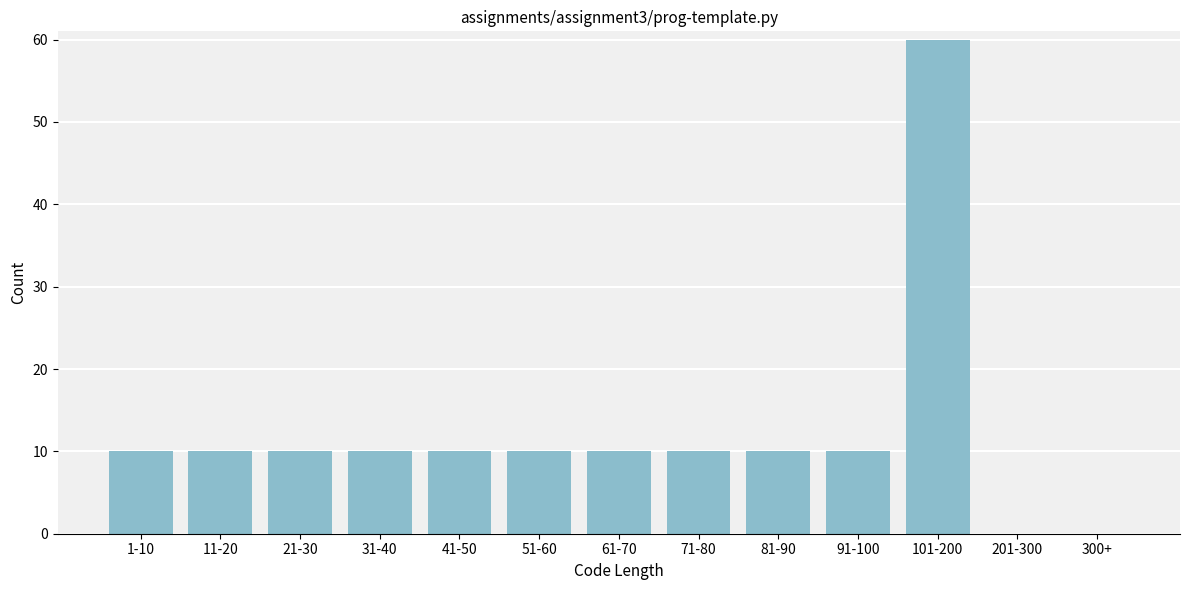

Reading left to right, transcribe all the data shown in this chart.

1-10=10	11-20=10	21-30=10	31-40=10	41-50=10	51-60=10	61-70=10	71-80=10	81-90=10	91-100=10	101-200=60	201-300=0	300+=0